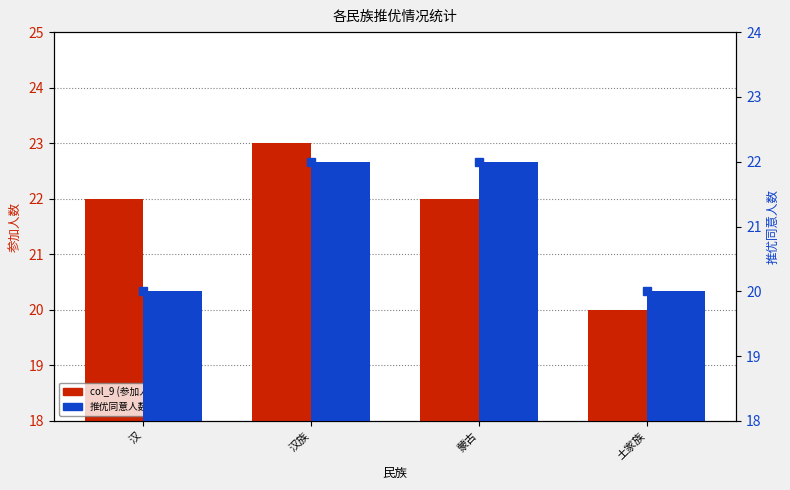

Which series has the largest range (max minus min)?

col_9 (参加人数)